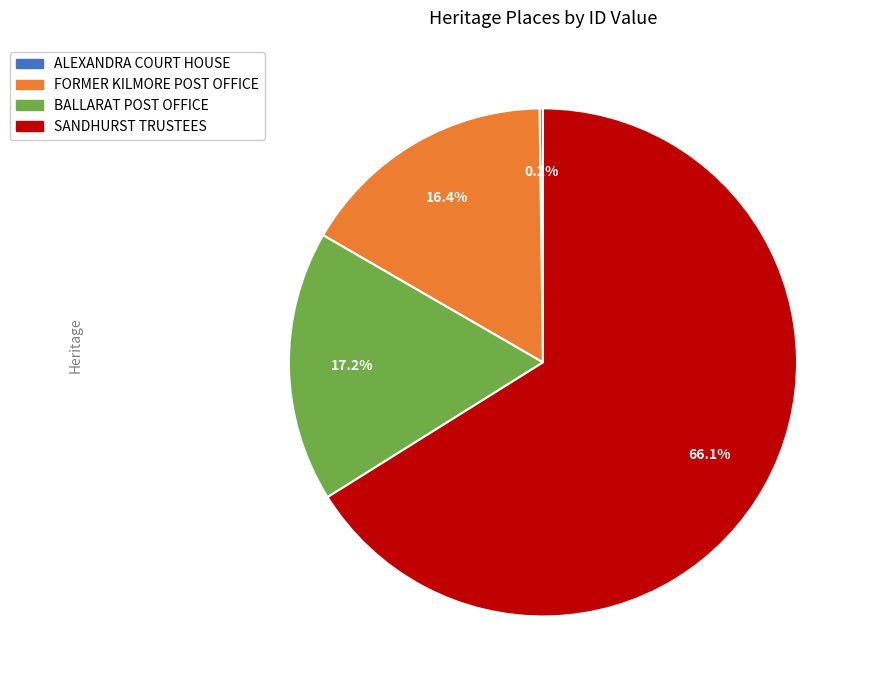

Do SANDHURST TRUSTEES and BALLARAT POST OFFICE together represent more than half of the pie?

Yes